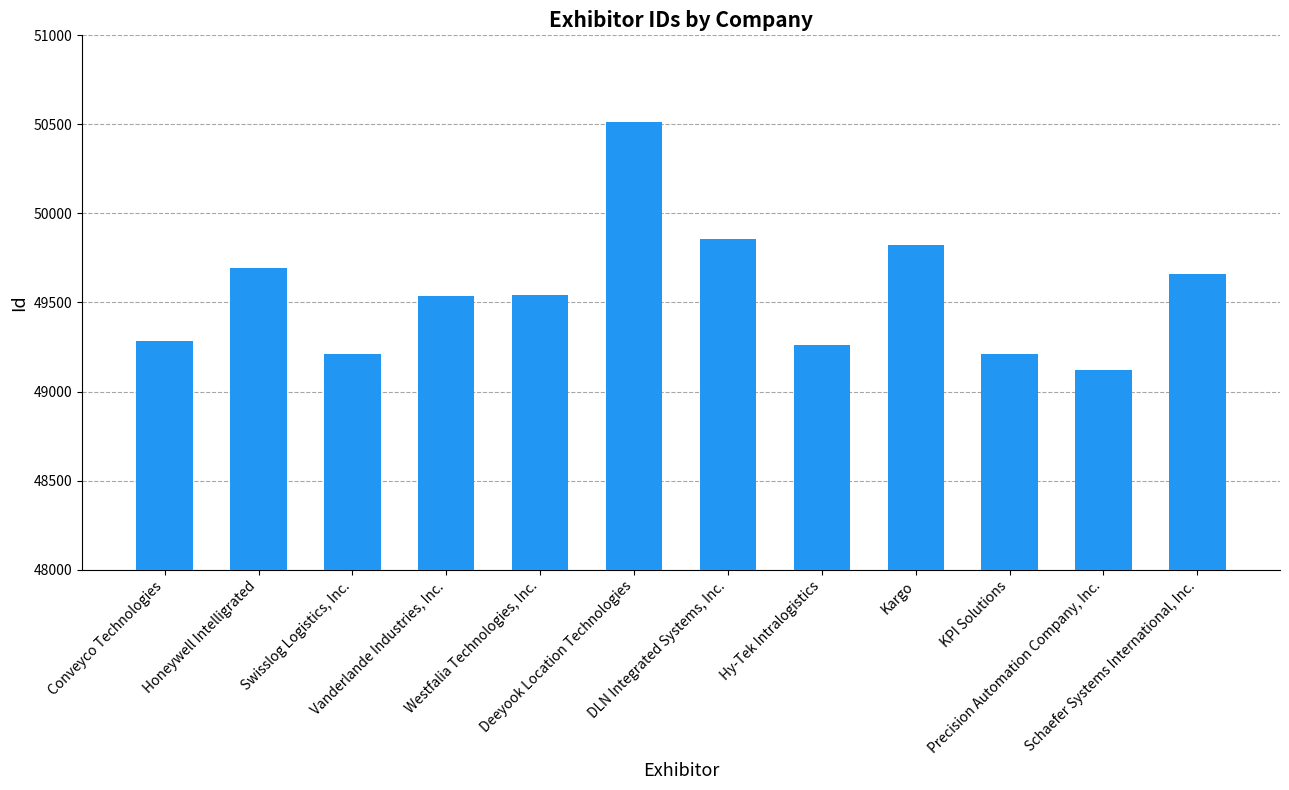

What is the value of the 8th bar from the left?

49263